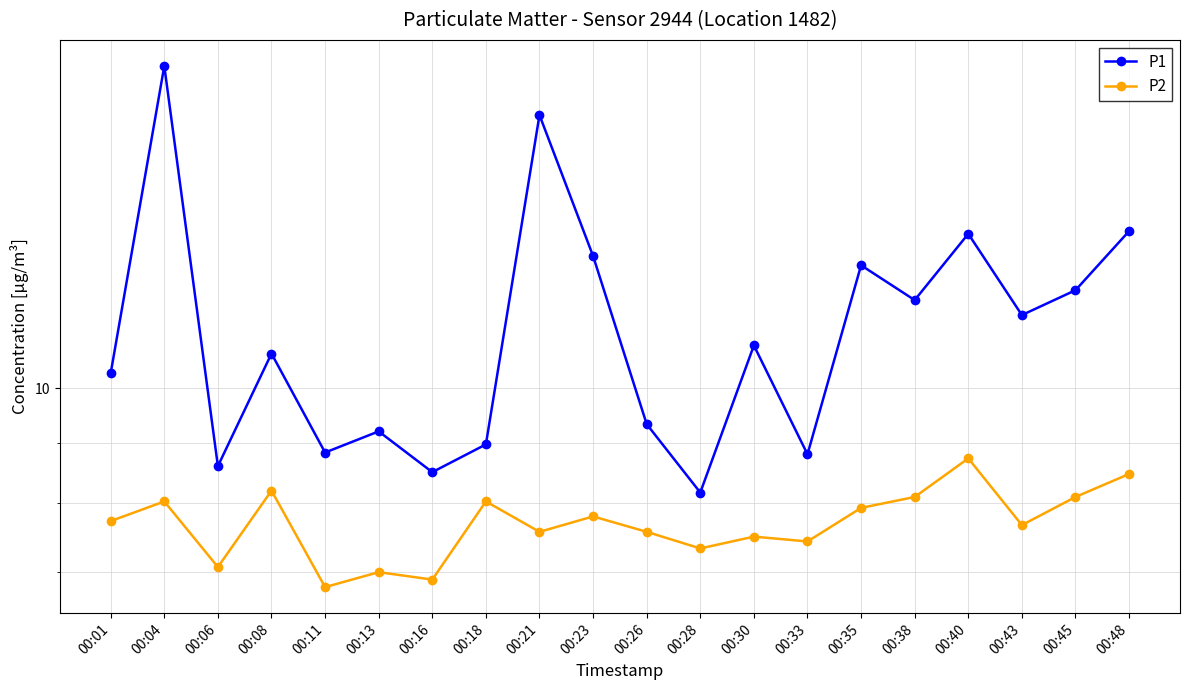

Reading left to right, list all the values displayed in this chart.

P1: 10.3	18.7	8.6	10.7	8.8	9.2	8.5	9.0	17.0	12.9	9.3	8.2	10.9	8.8	12.7	11.9	13.5	11.5	12.1	13.6
P2: 7.7	8.0	7.1	8.2	6.8	7.0	6.9	8.0	7.6	7.8	7.6	7.3	7.5	7.4	7.9	8.1	8.7	7.7	8.1	8.5